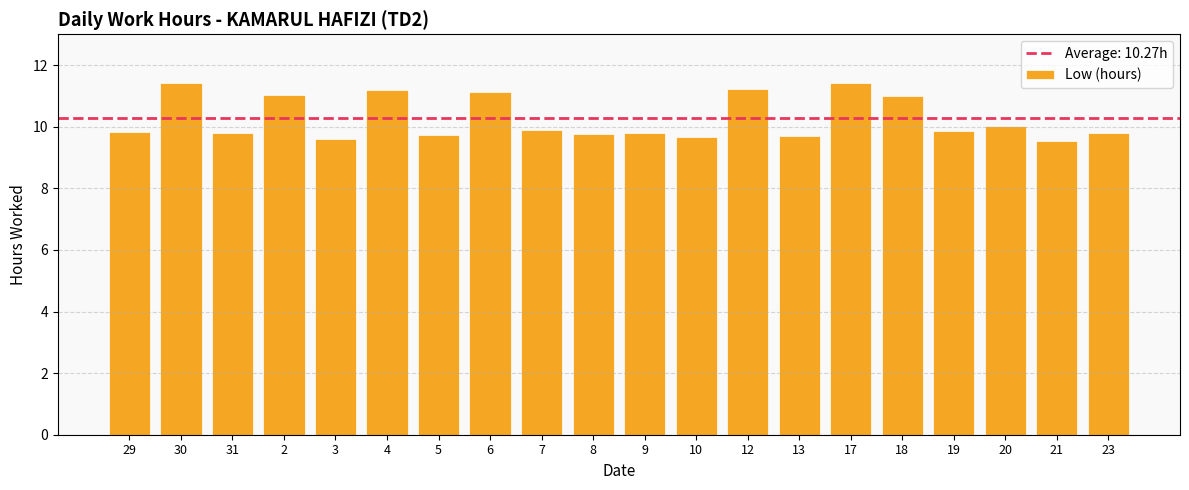

What is the ratio of the value at 17 to the value at 19?

1.2